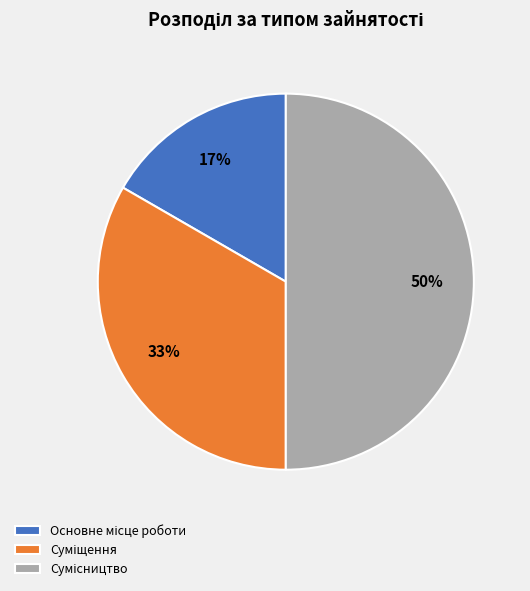

To the nearest percent, what is the average slice percentage?

33%